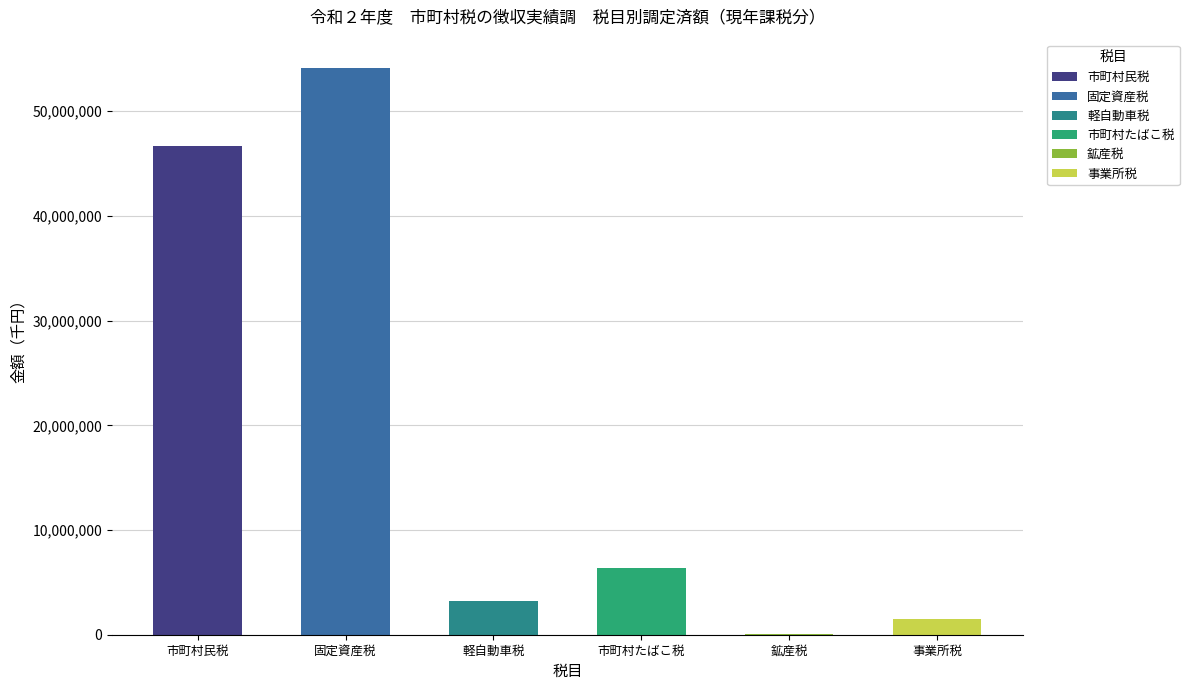

Which has a higher value, 固定資産税 or 市町村たばこ税?

固定資産税